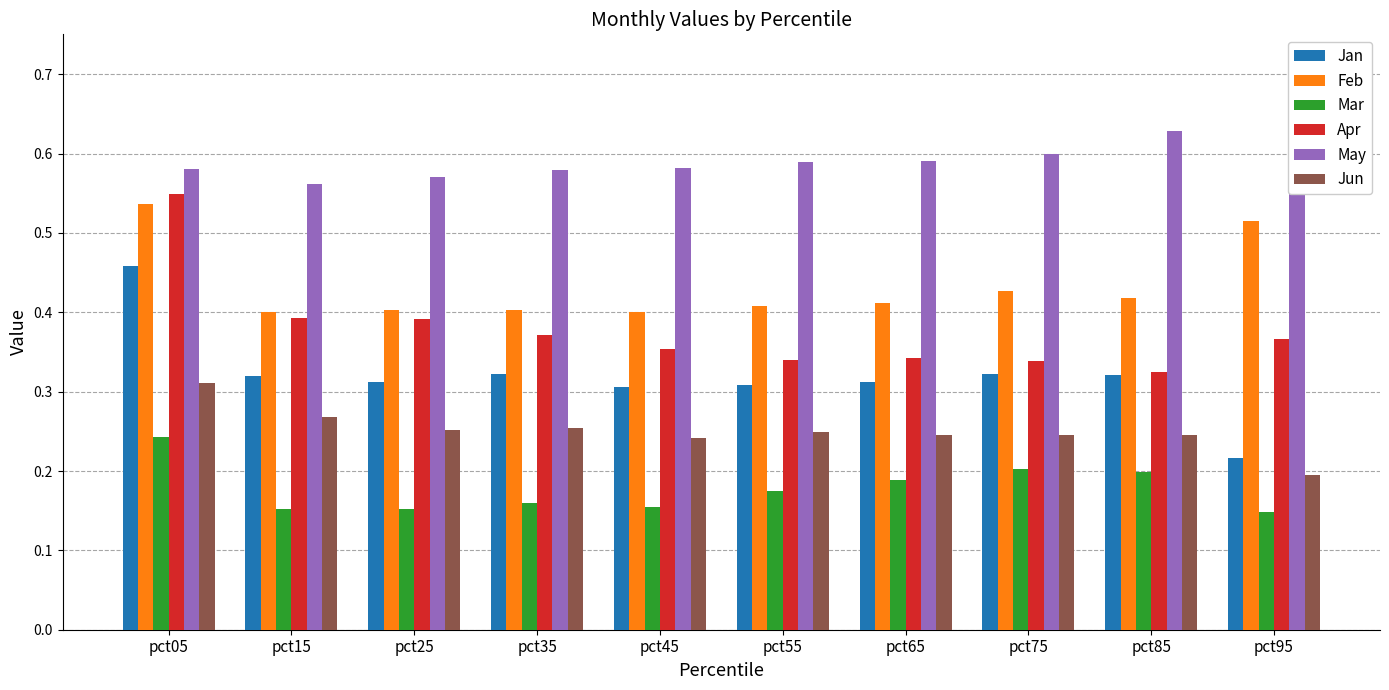

At how many categories does at least one series exceed 0?

10